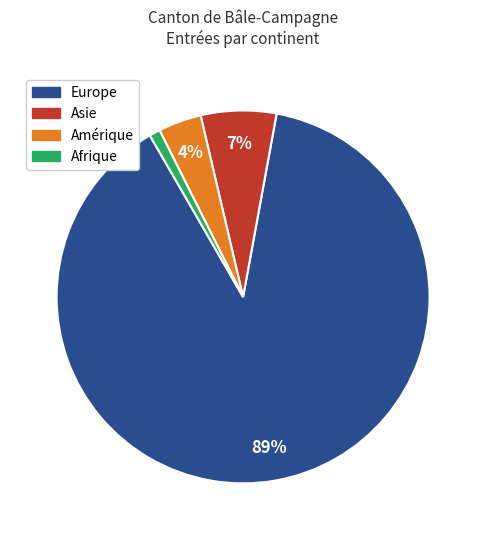

Is there a majority slice in this chart?

Yes